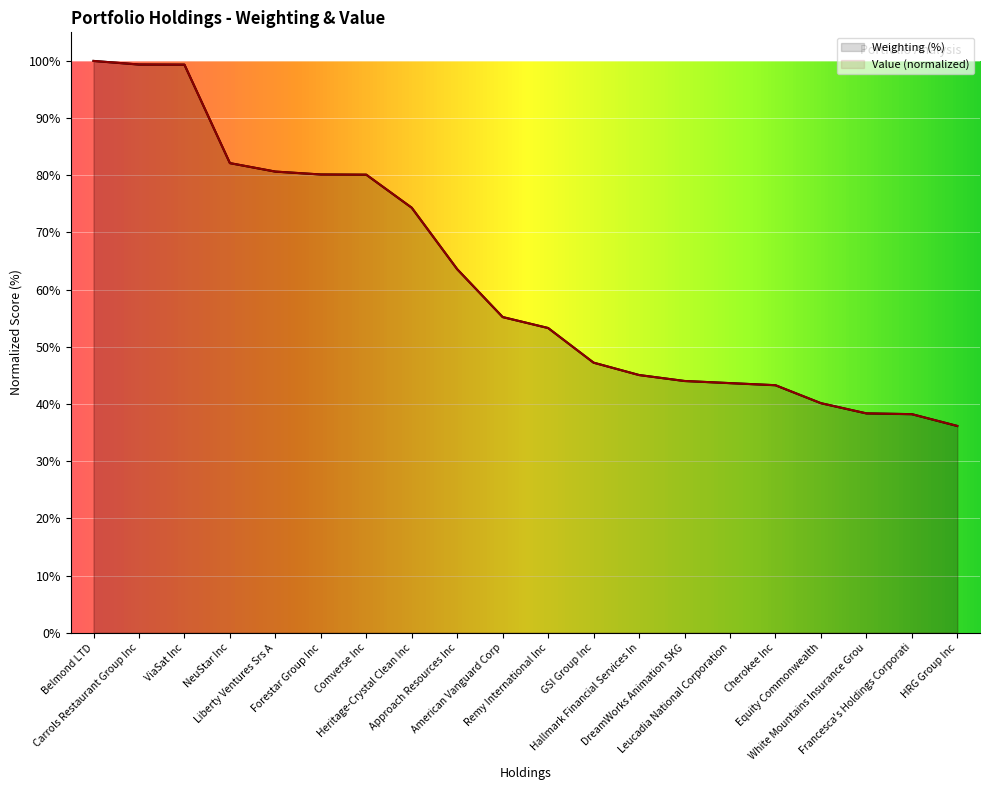

At which category does the chart reach its peak across all series?

Belmond LTD